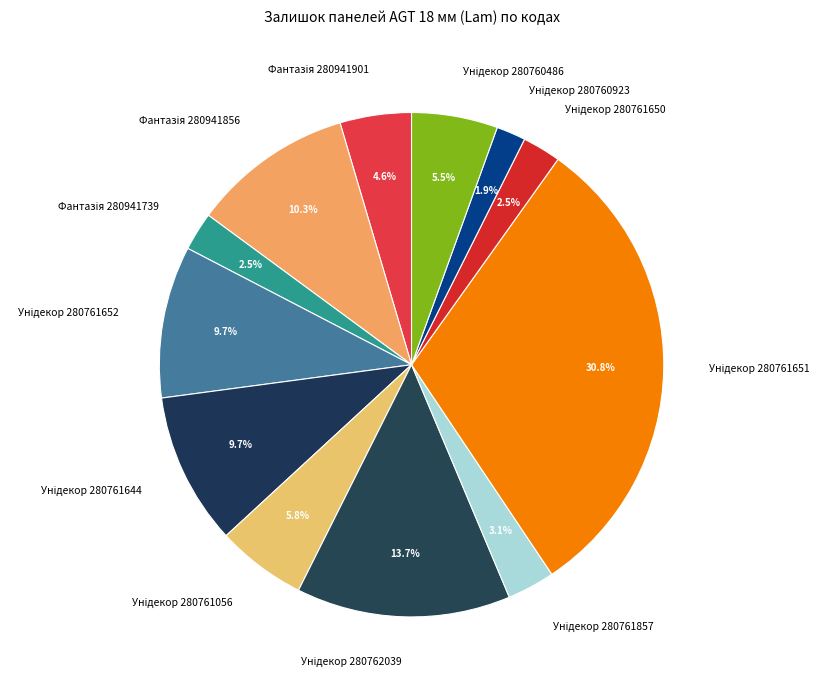

Is there a majority slice in this chart?

No